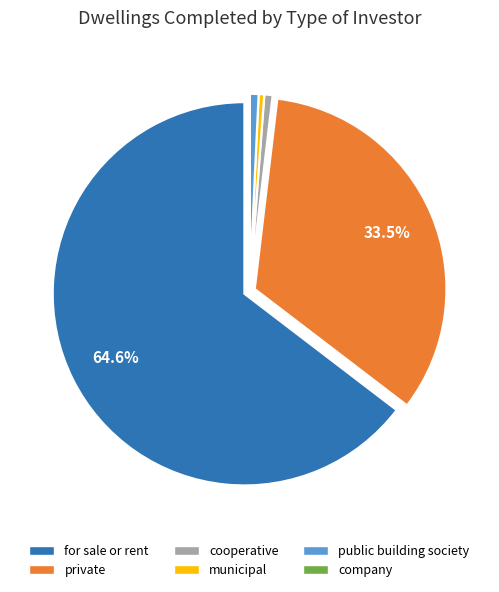

Do municipal and private together represent more than half of the pie?

No